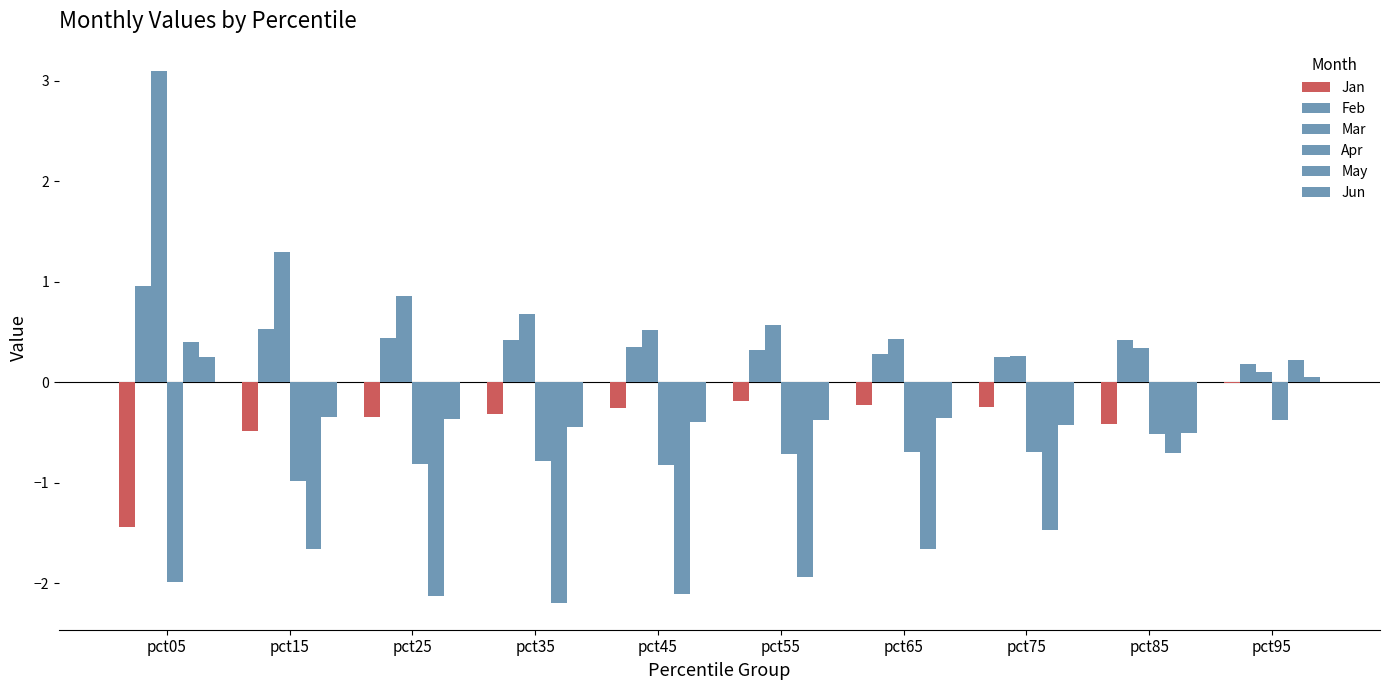

Between pct75 and pct85, which series saw the biggest shift?

May